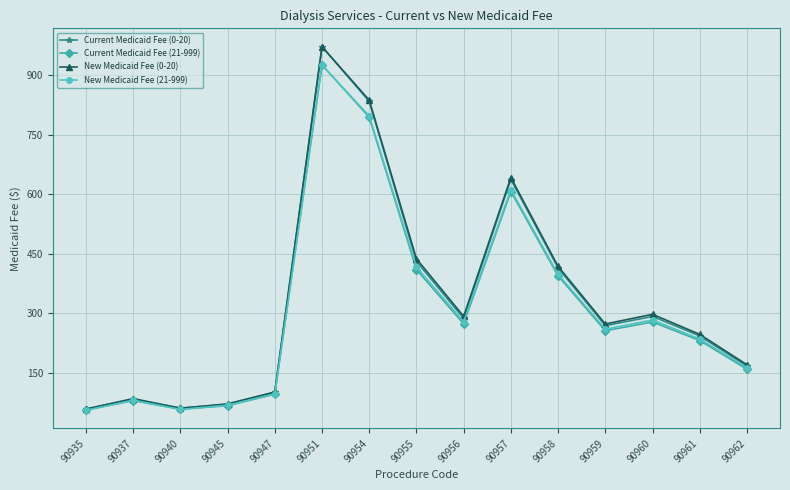

True or false: Current Medicaid Fee (0-20) has more than 0 points higher than both neighbors.

True